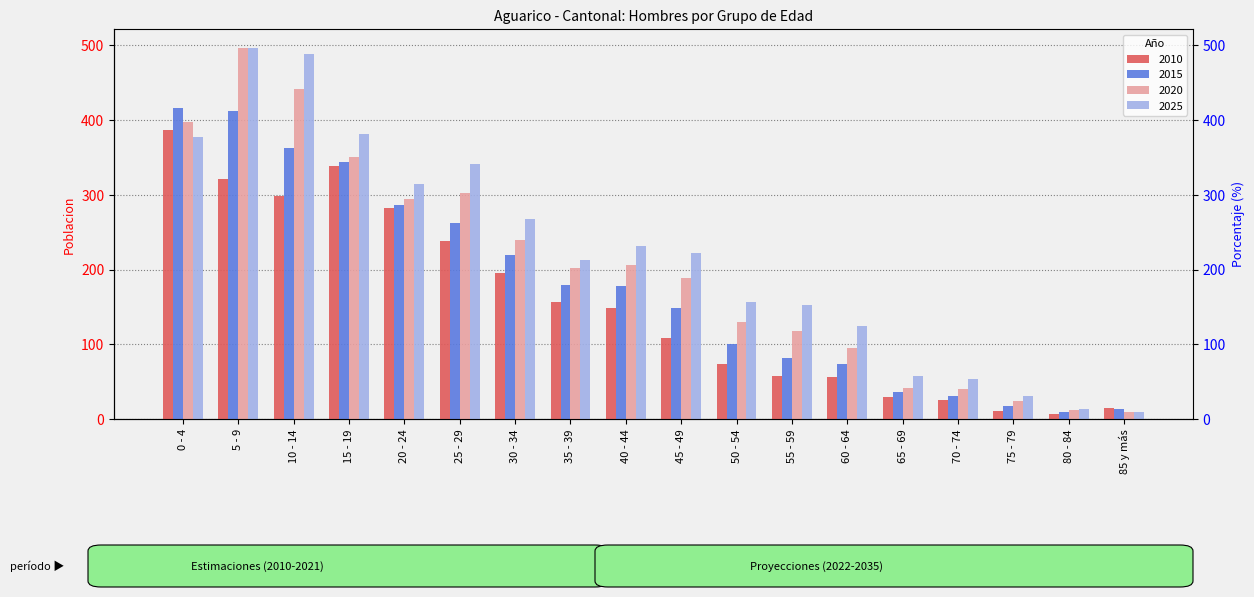

How many bars are there in each group?

4